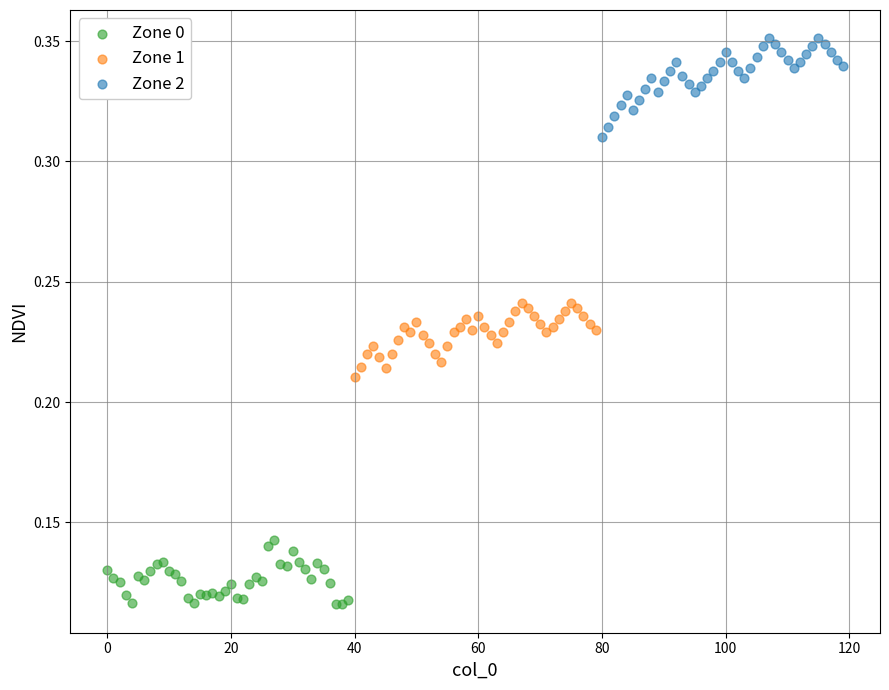

Which series has the largest Y range (max minus min)?

Zone 2